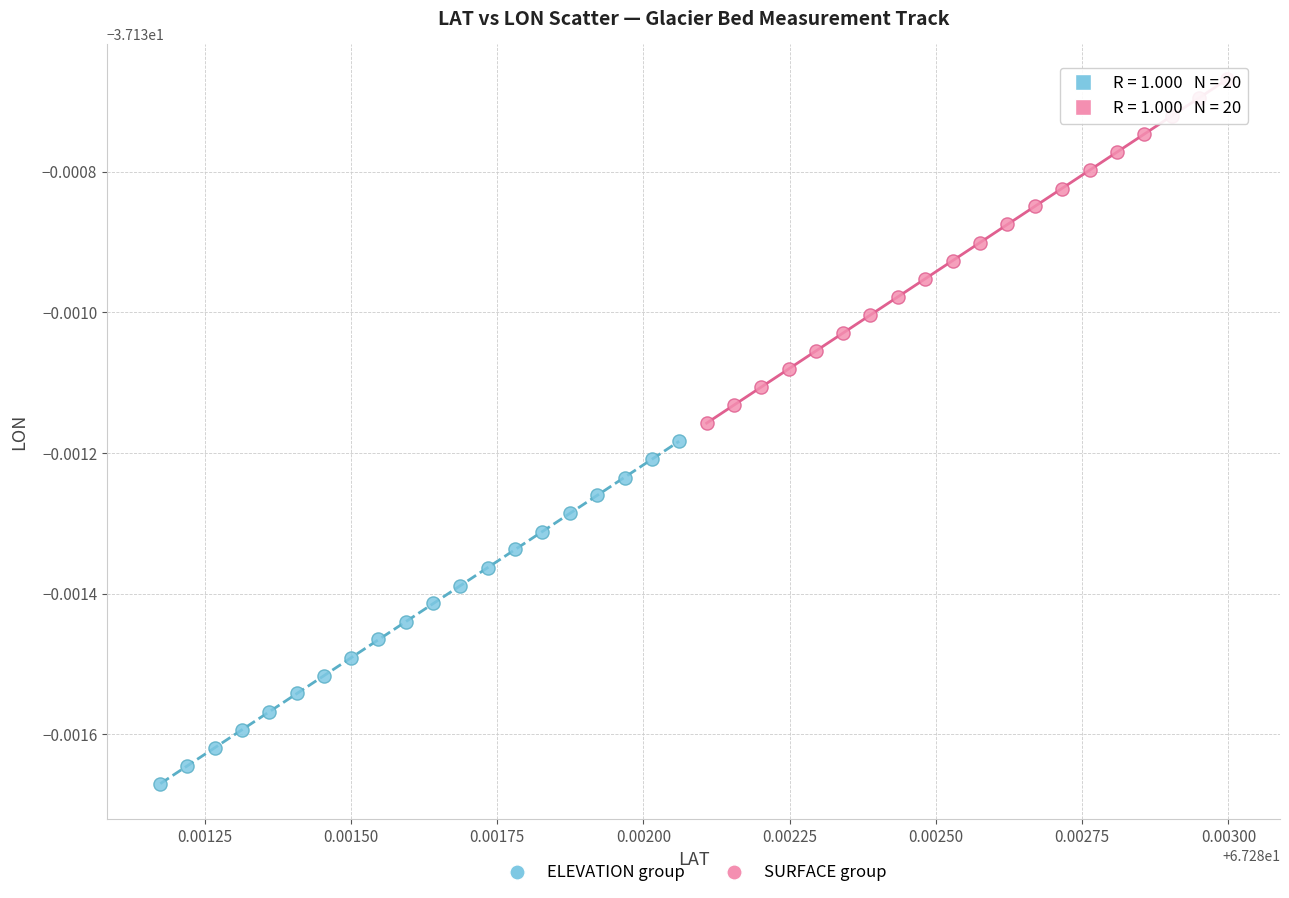

What are all the series names shown in the legend?

ELEVATION group, SURFACE group